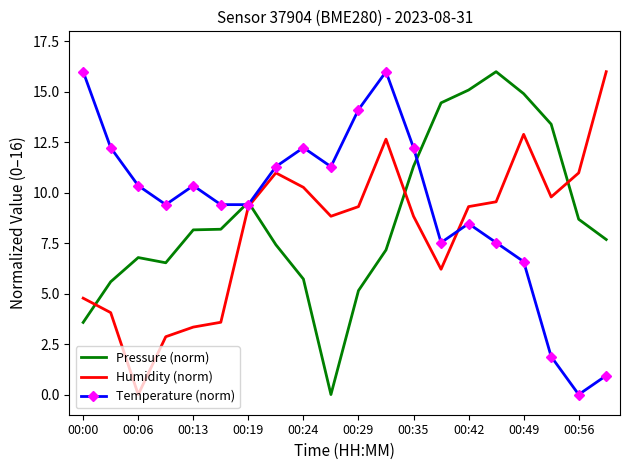

What is the highest value of the Temperature (norm) series?

16.0